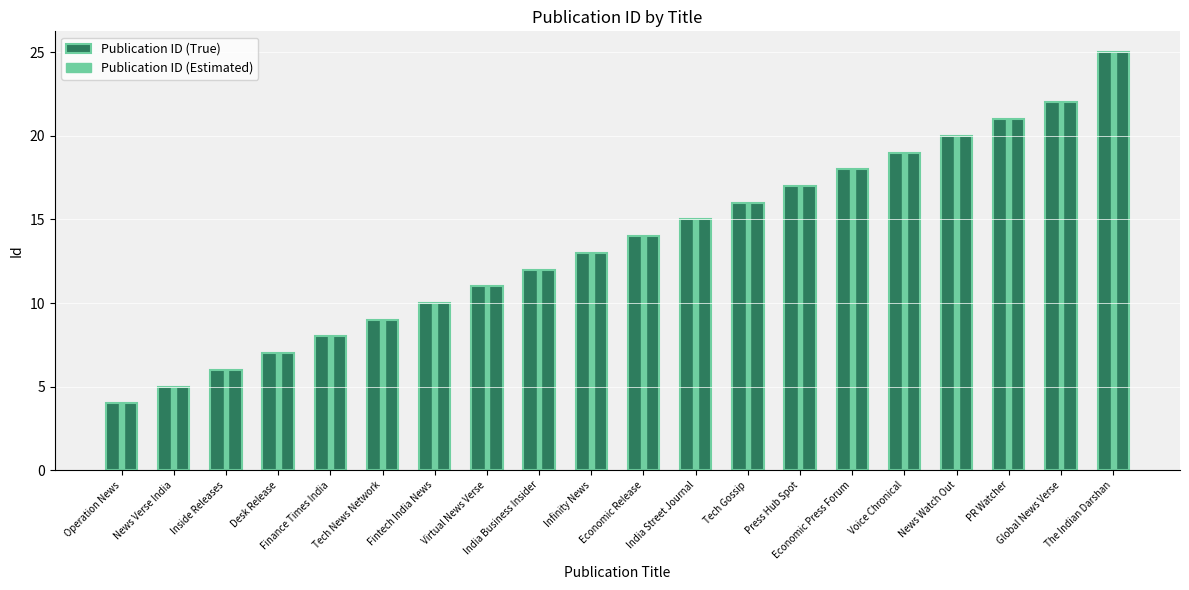

Which category has the highest value across all series?

The Indian Darshan